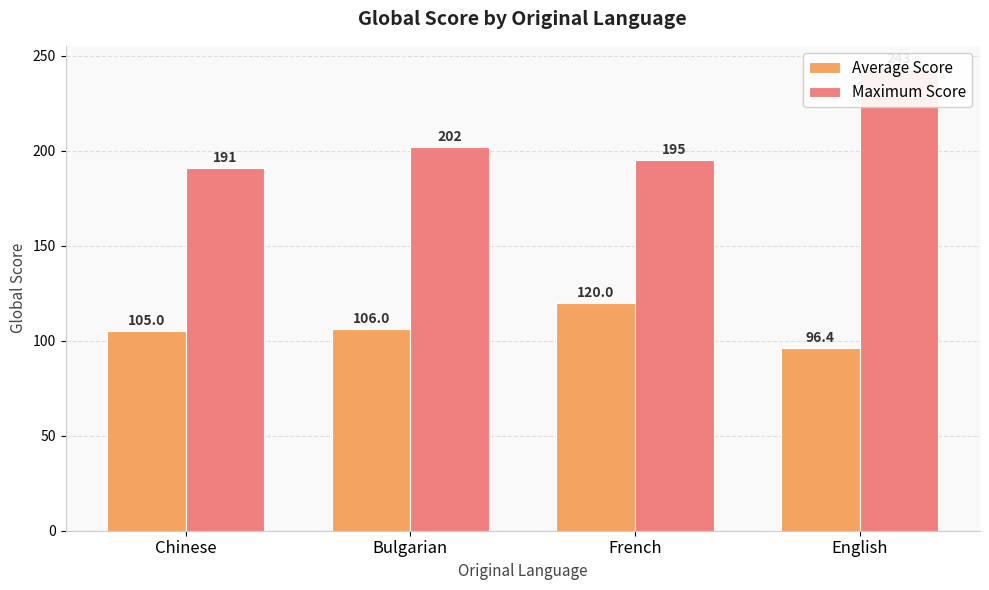

Rank the categories by Maximum Score value from lowest to highest.

Chinese, French, Bulgarian, English